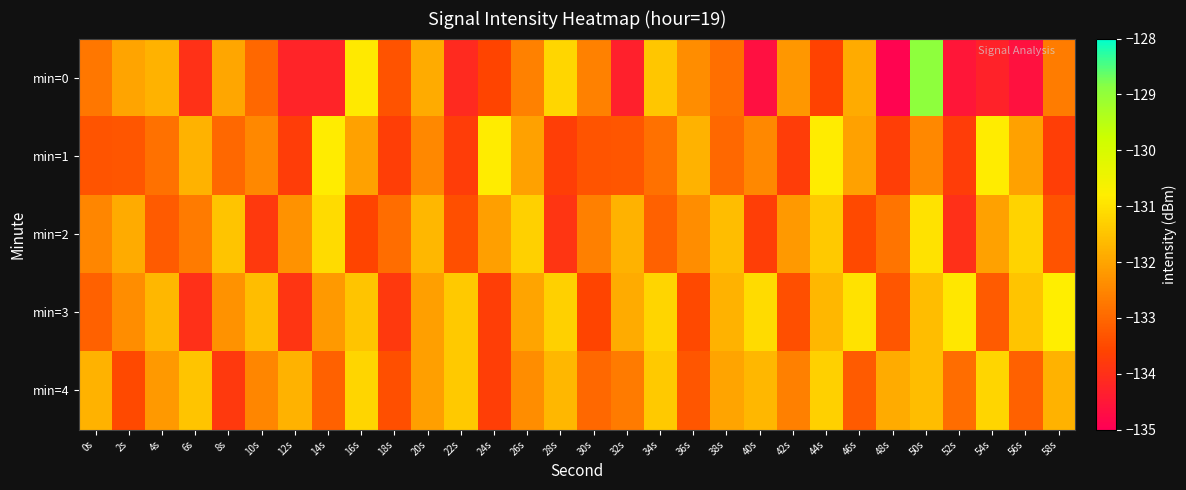

What is the total value across all series at 20s?

-660.3